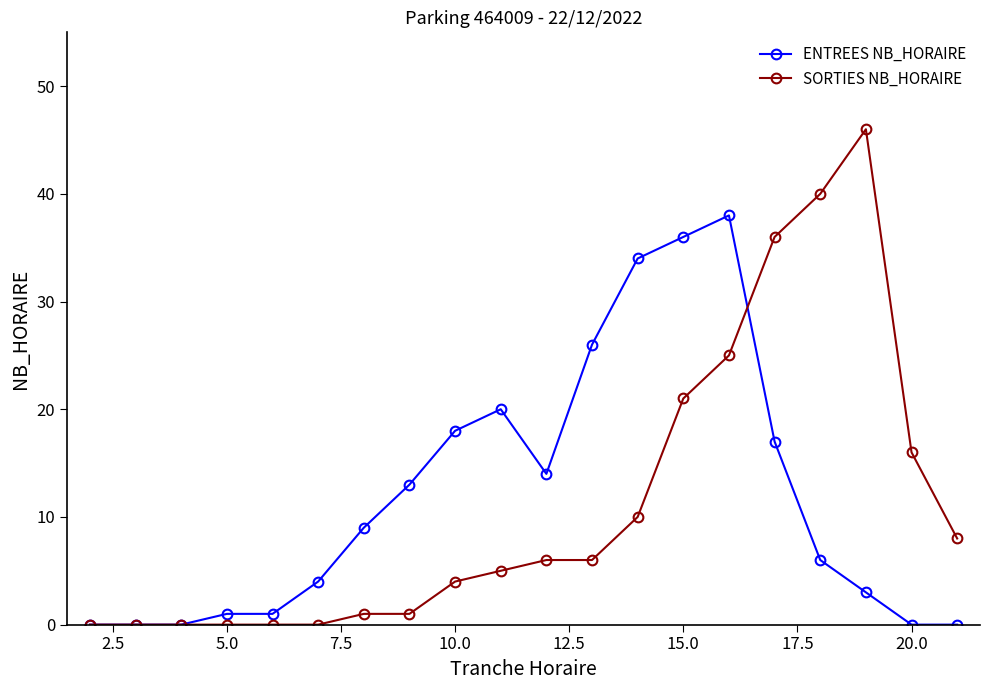

What is the highest value of the ENTREES NB_HORAIRE series?

38